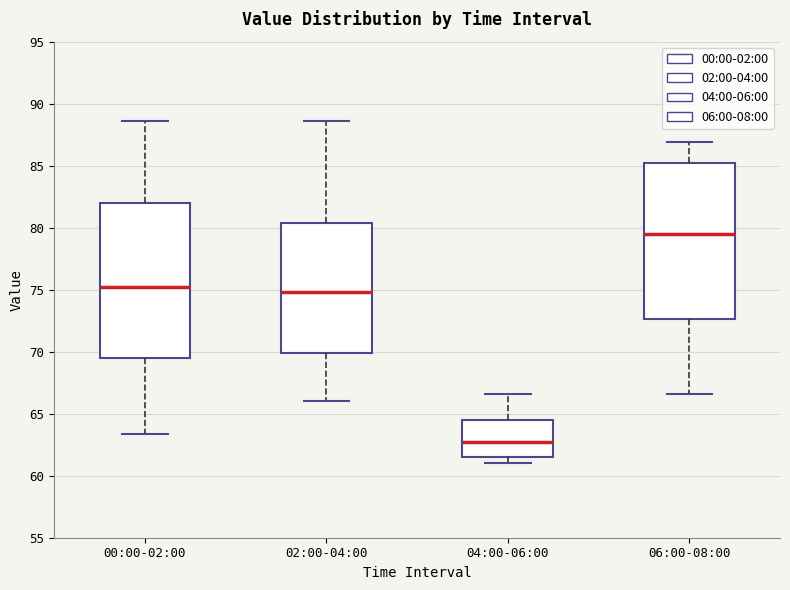

Where is the lower edge of the box for 04:00-06:00 on the y-axis? The values are not printed on the chart, so give them approximately, as read against the axis.

61.5